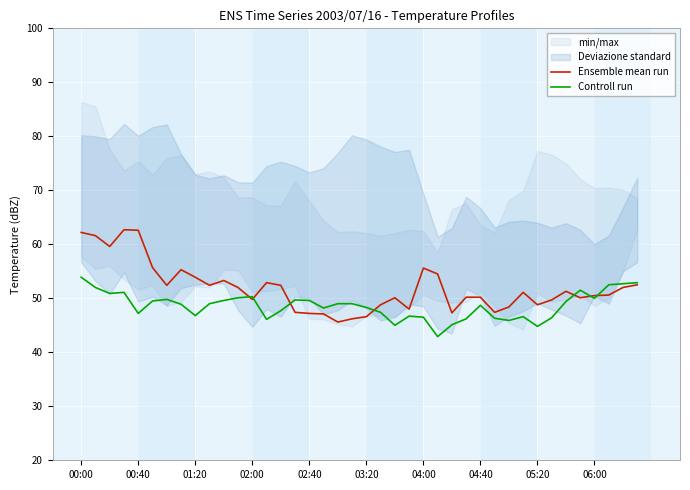

Rank the series by their average value, from highest to lowest.

Ensemble mean run, Controll run